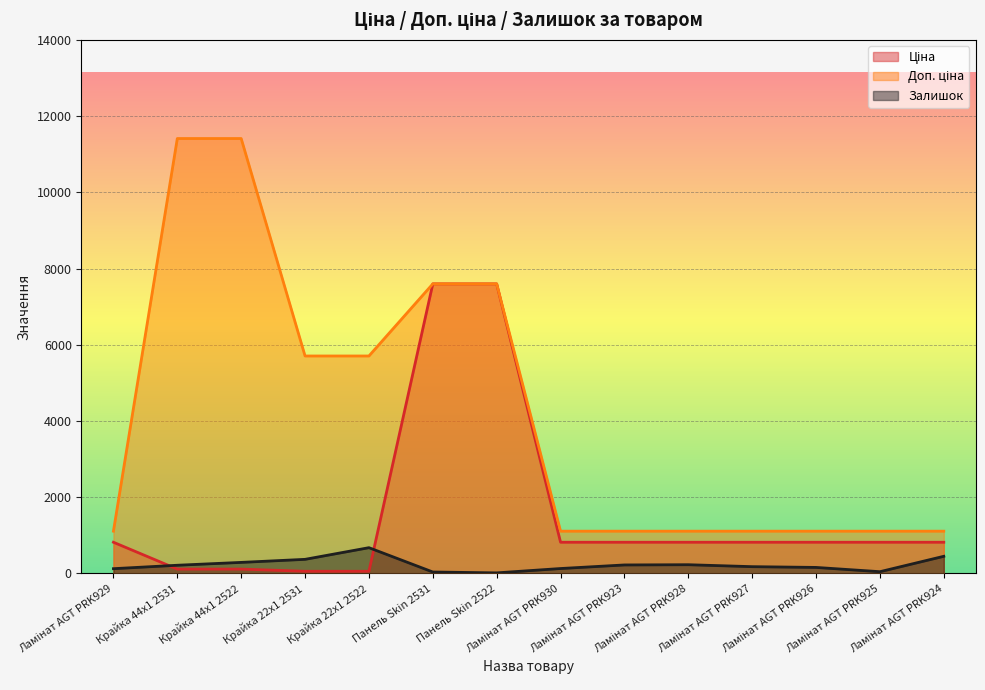

How many lines are shown in the chart?

3